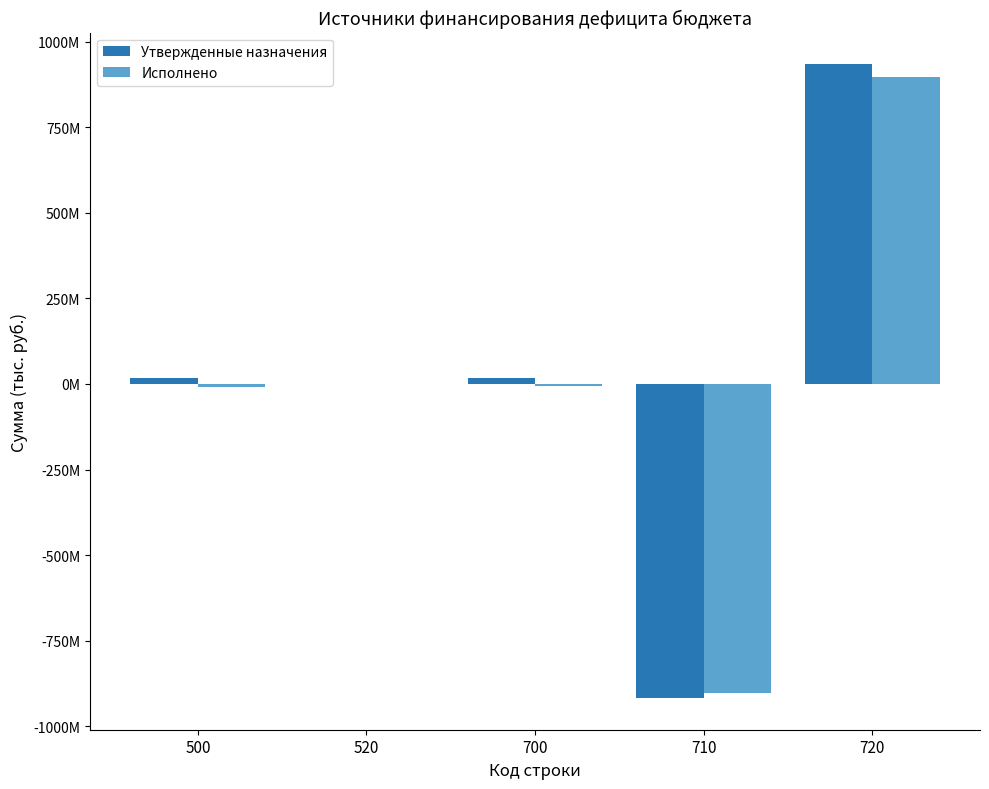

Are the bars horizontal?

No